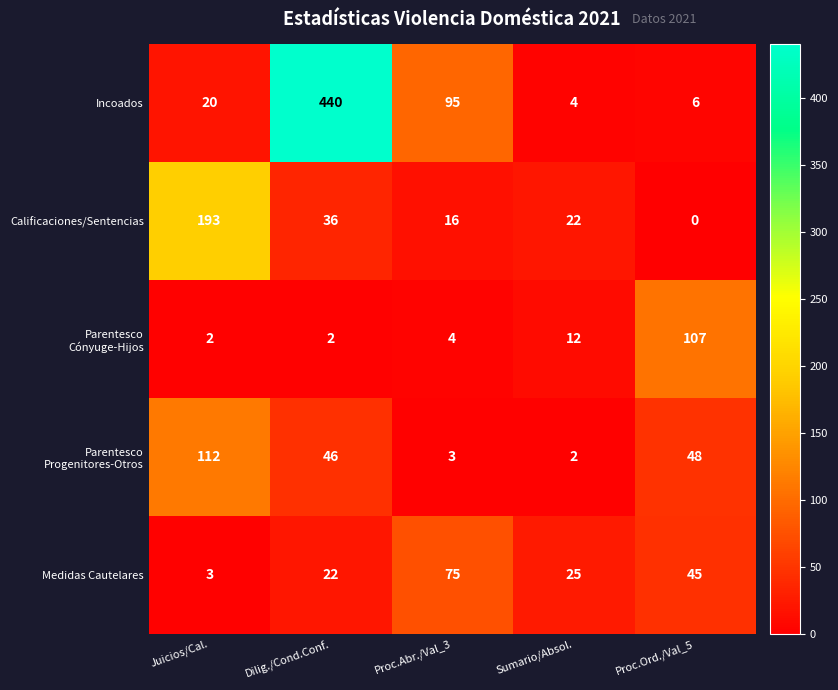

The value of Calificaciones/Sentencias at Sumario/Absol. is 30. True or false?

False